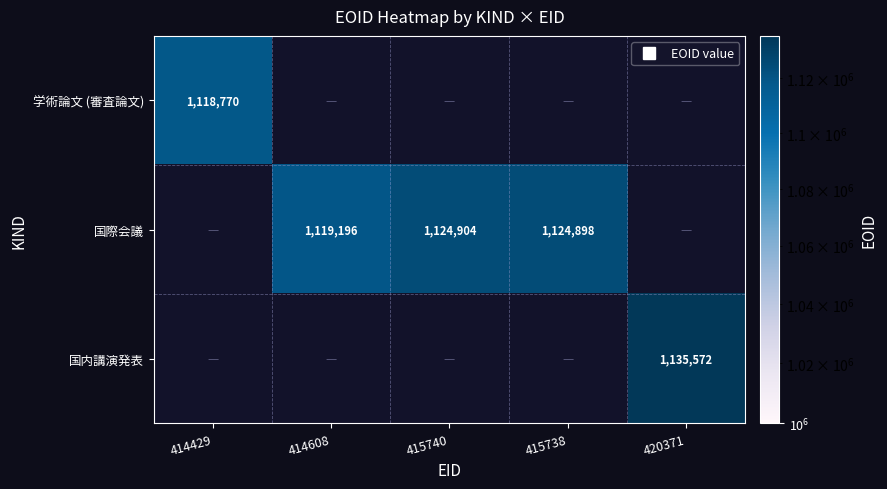

Which label corresponds to the largest value in the chart?

420371